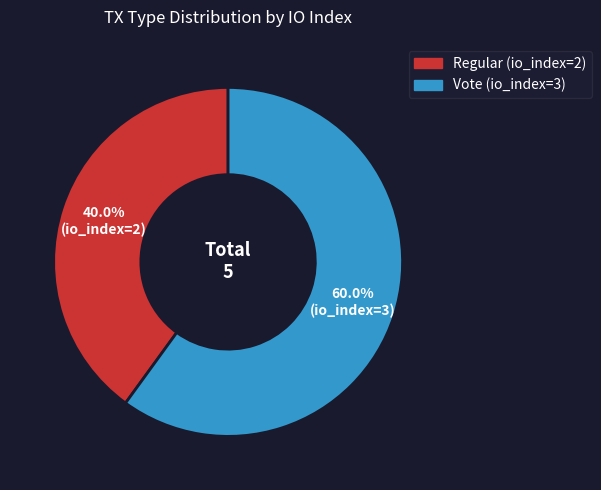

To the nearest percent, what percentage of the pie is Vote (io_index=3)?

60%